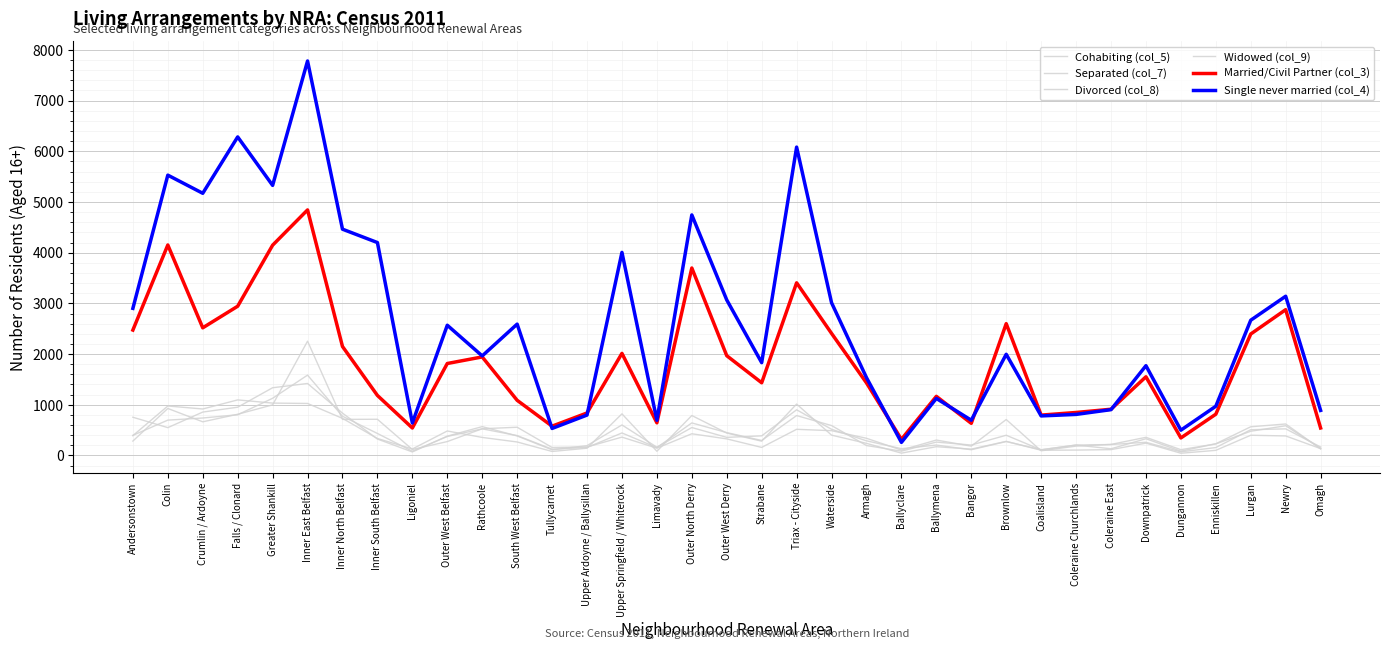

Is the value of Married/Civil Partner (col_3) at Brownlow greater than the value of Single never married (col_4) at Outer North Derry?

No